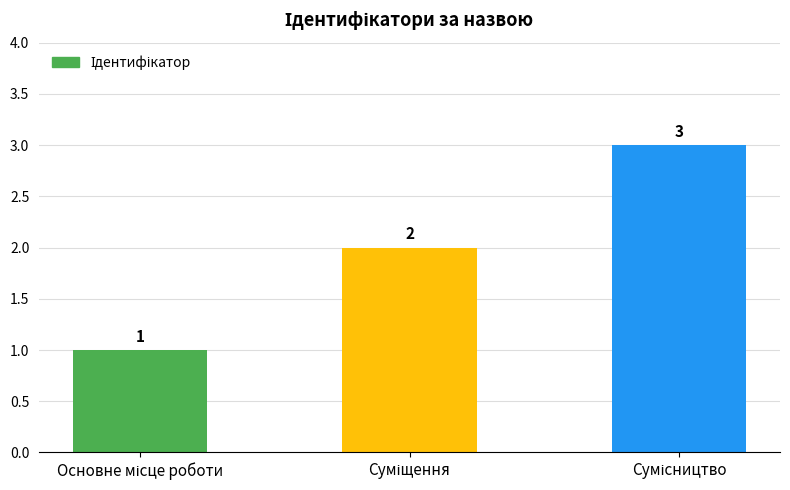

What is the maximum value shown in the chart?

3